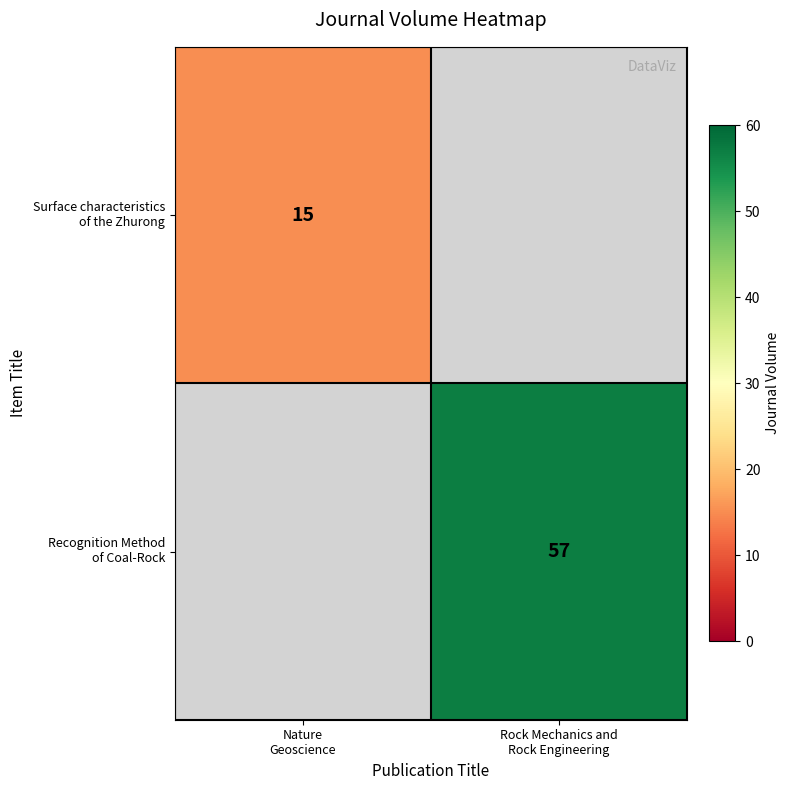

How many data points does each series have?

2